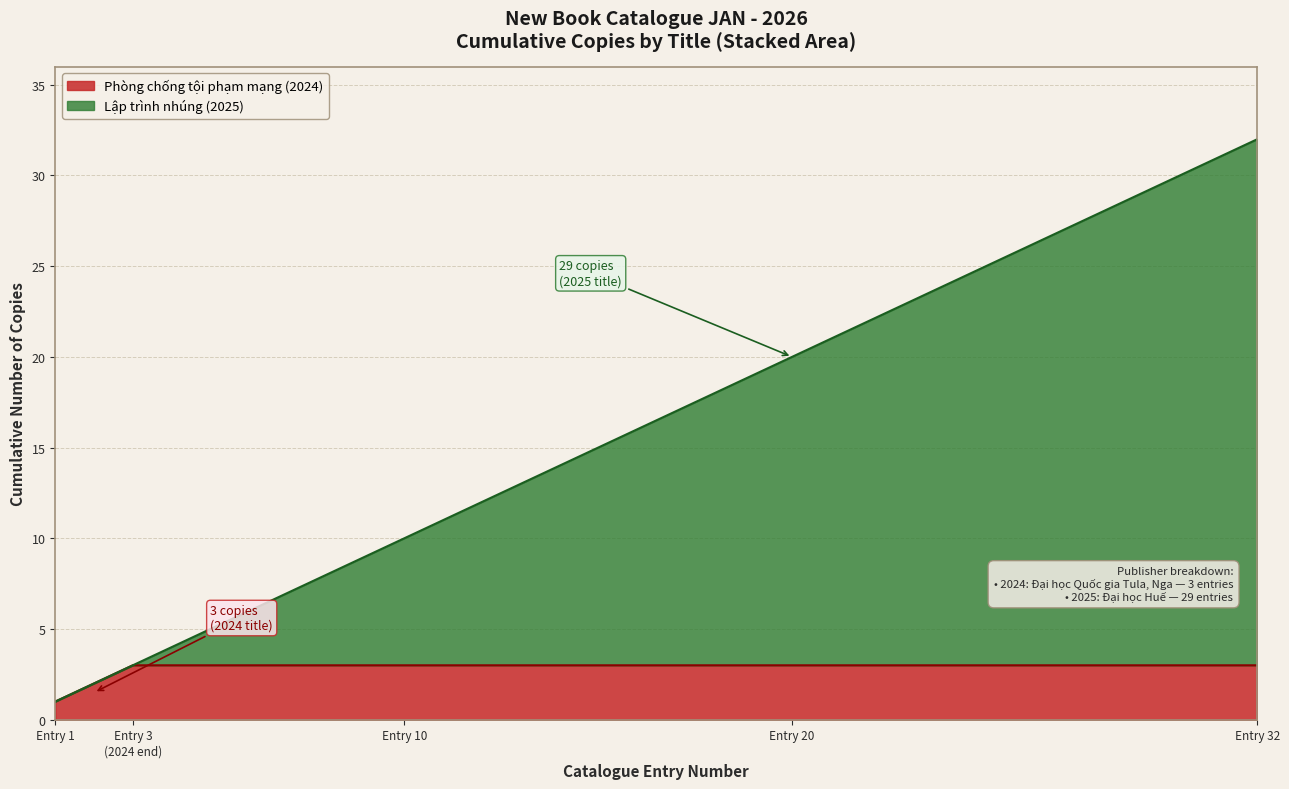

Which series has the widest spread of values?

Lập trình nhúng (2025)